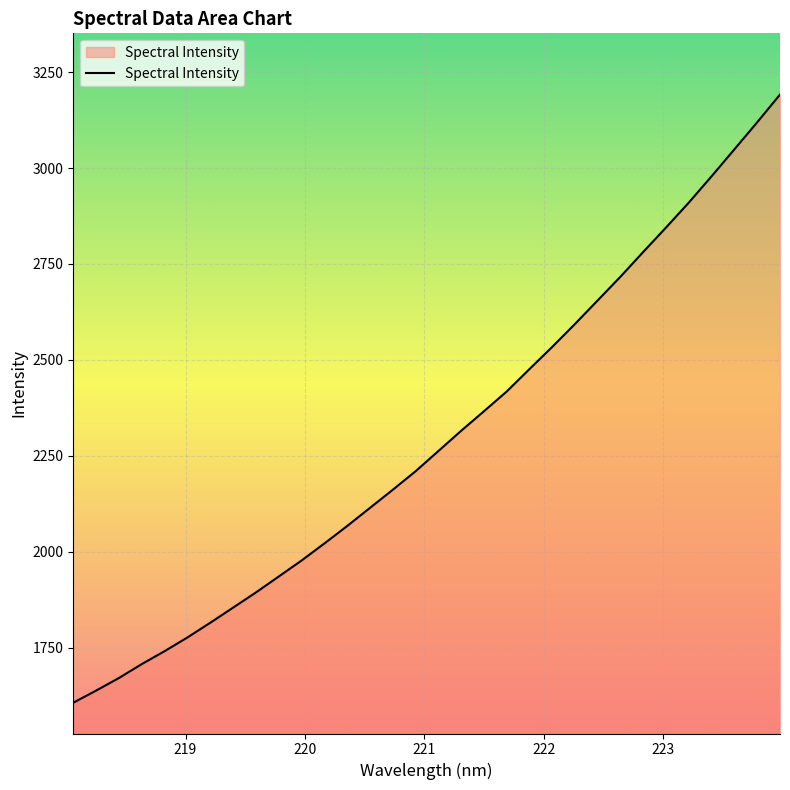

What is the difference between the maximum and minimum values?

1585.7